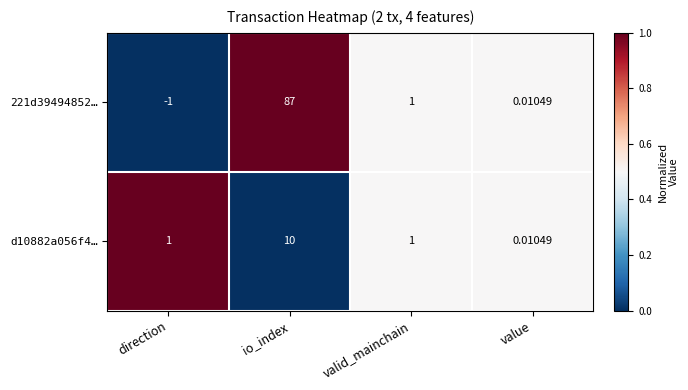

Where is 221d39494852… nearest to the value 43?

valid_mainchain